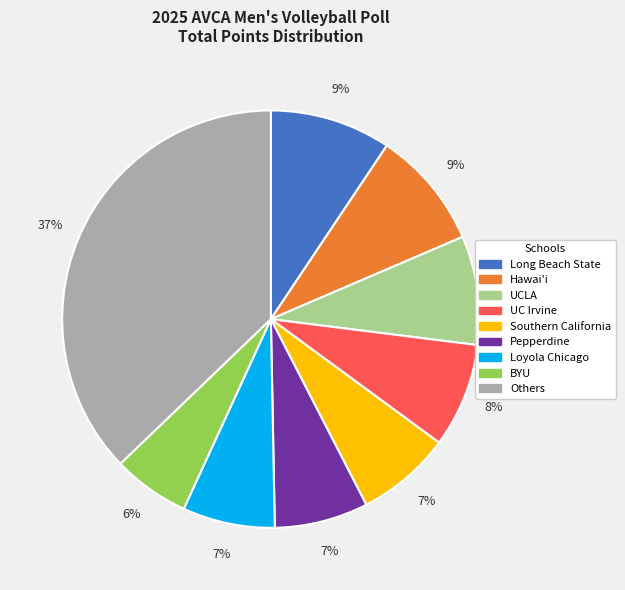

Does any single category account for the majority?

No